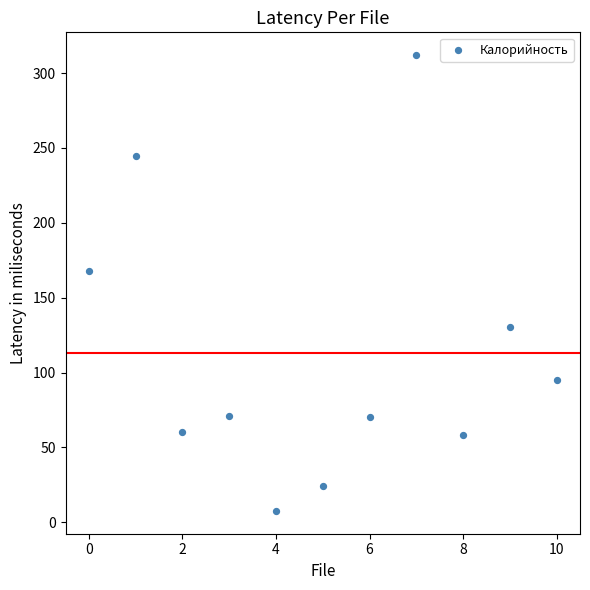

What is the range of Y values (max minus min)?

304.4